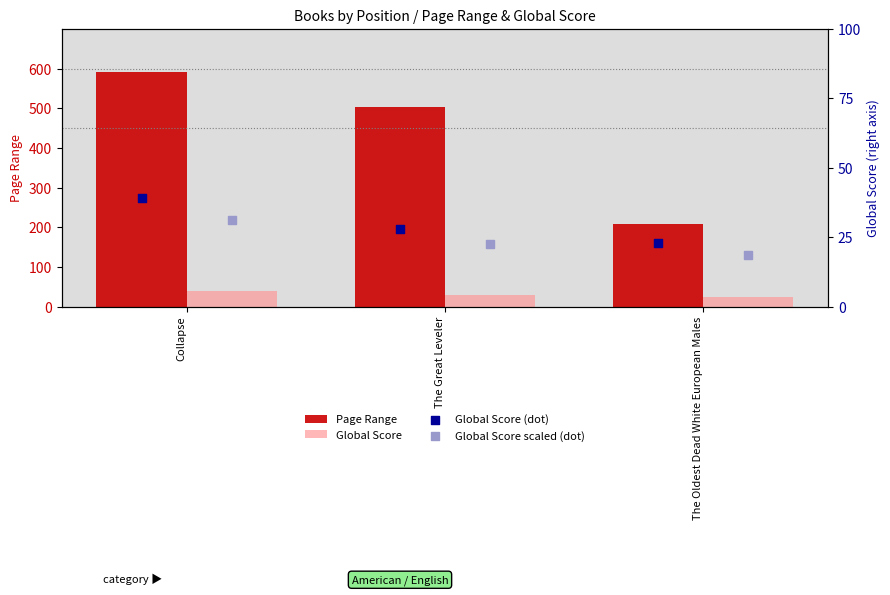

Is the value of Global Score scaled (dot) at The Oldest Dead White European Males greater than the value of Global Score (dot) at Collapse?

No